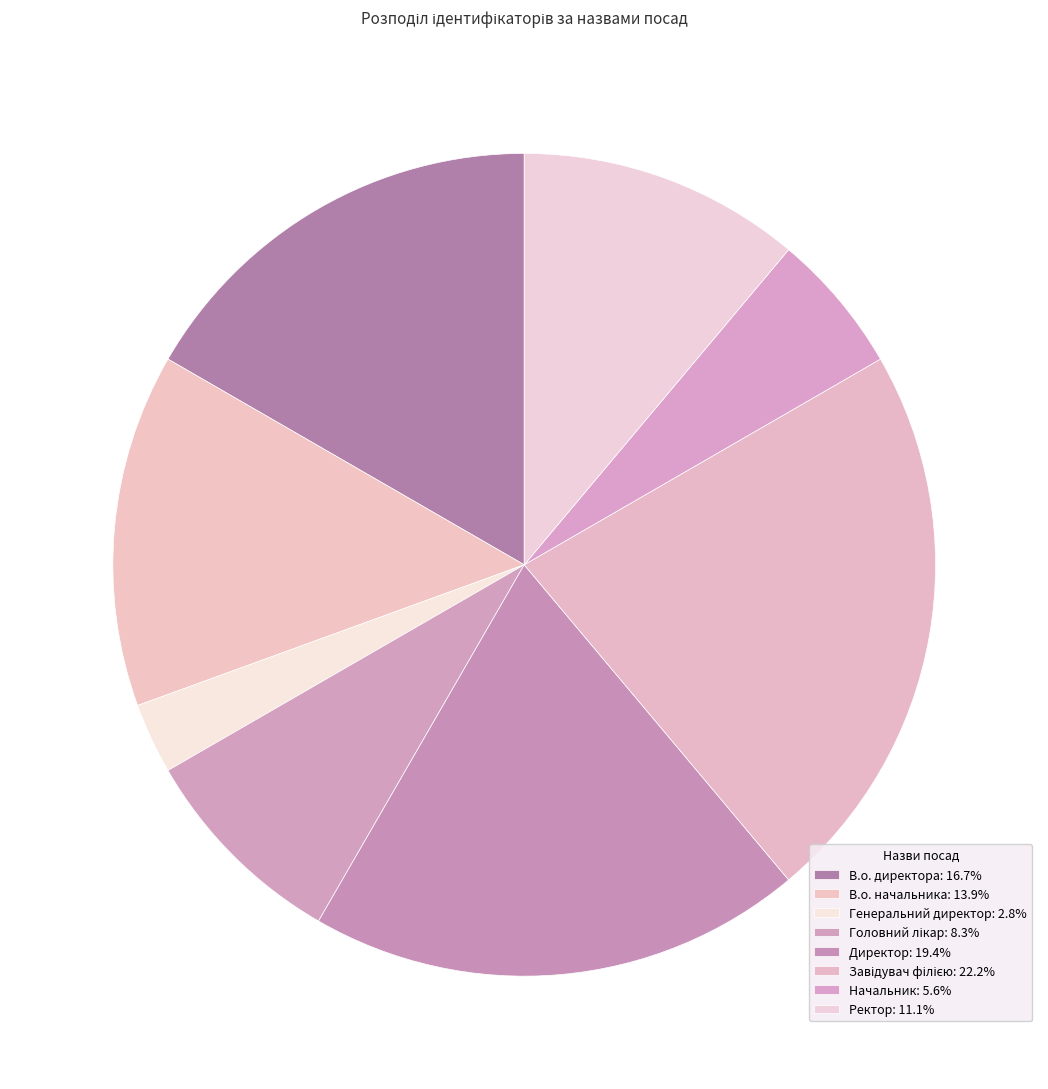

What is the smallest slice in the pie chart?

Генеральний директор